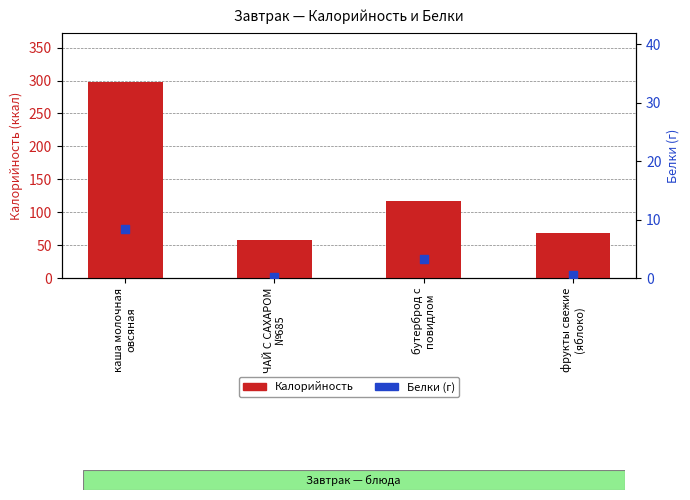

Which series reaches the minimum Y coordinate?

Белки